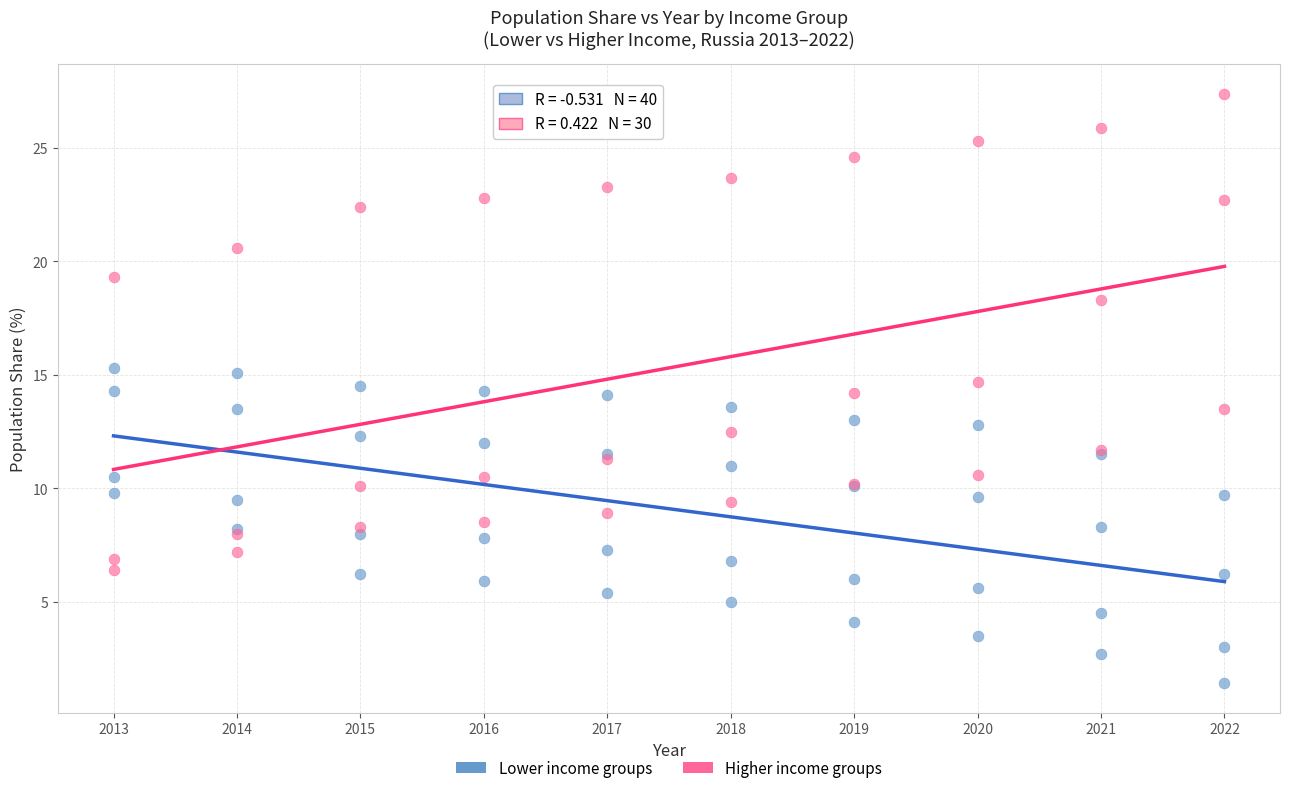

Which series contains the highest Y value?

Higher income groups